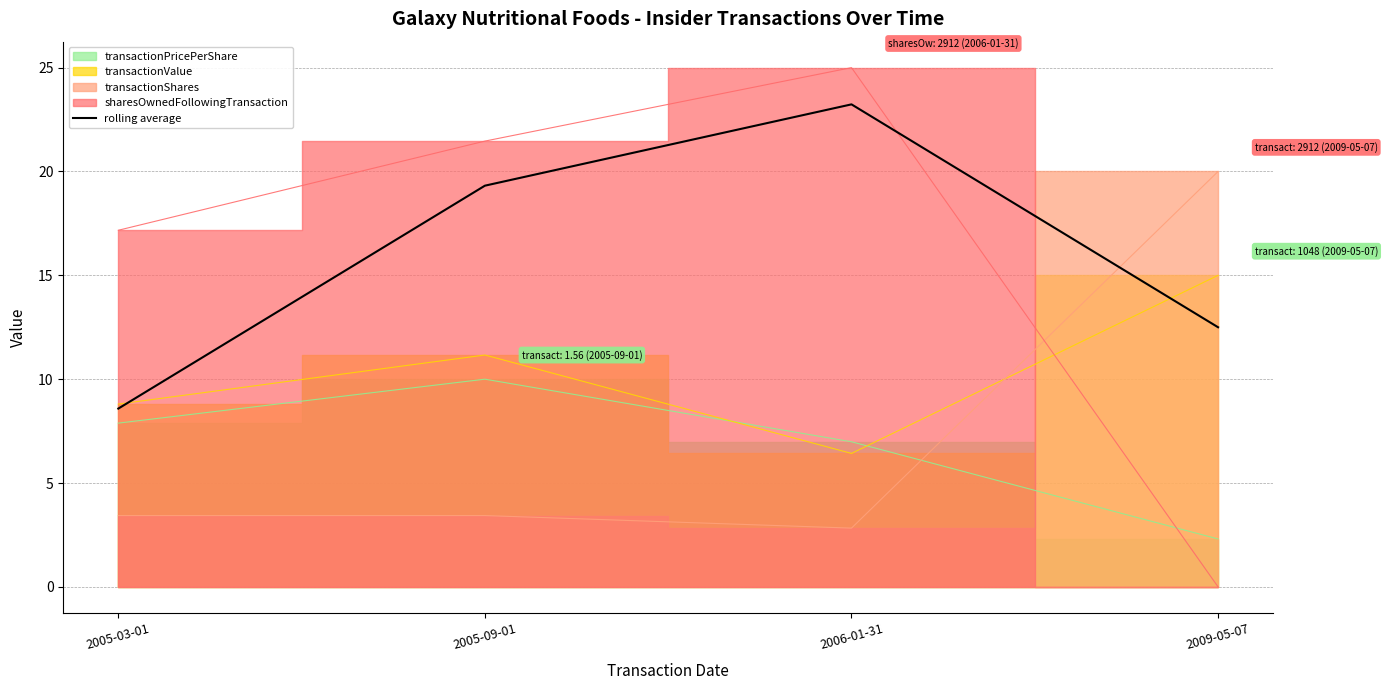

List the labels in order of value, smallest first.

2005-03-01, 2009-05-07, 2005-09-01, 2006-01-31